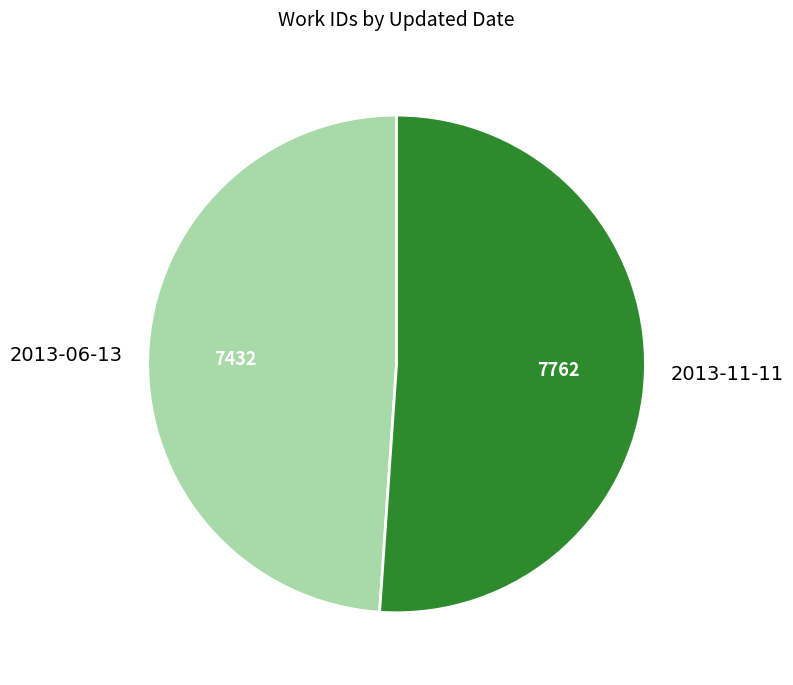

What is the ratio of the value at 2013-11-11 to the value at 2013-06-13?

1.0